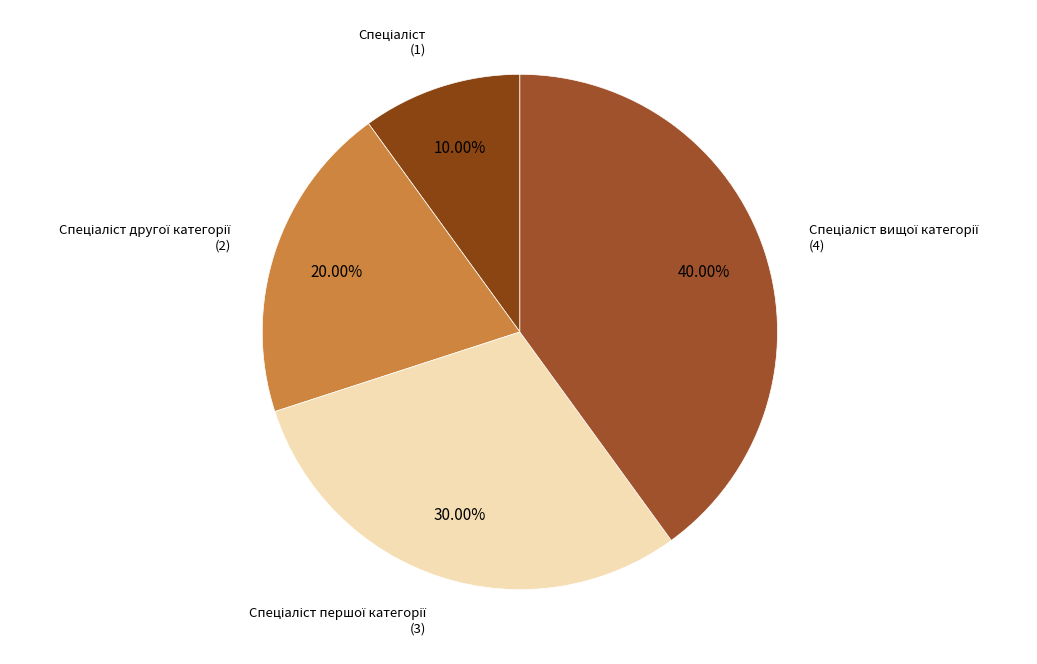

What is the largest slice in the pie chart?

Спеціаліст вищої категорії